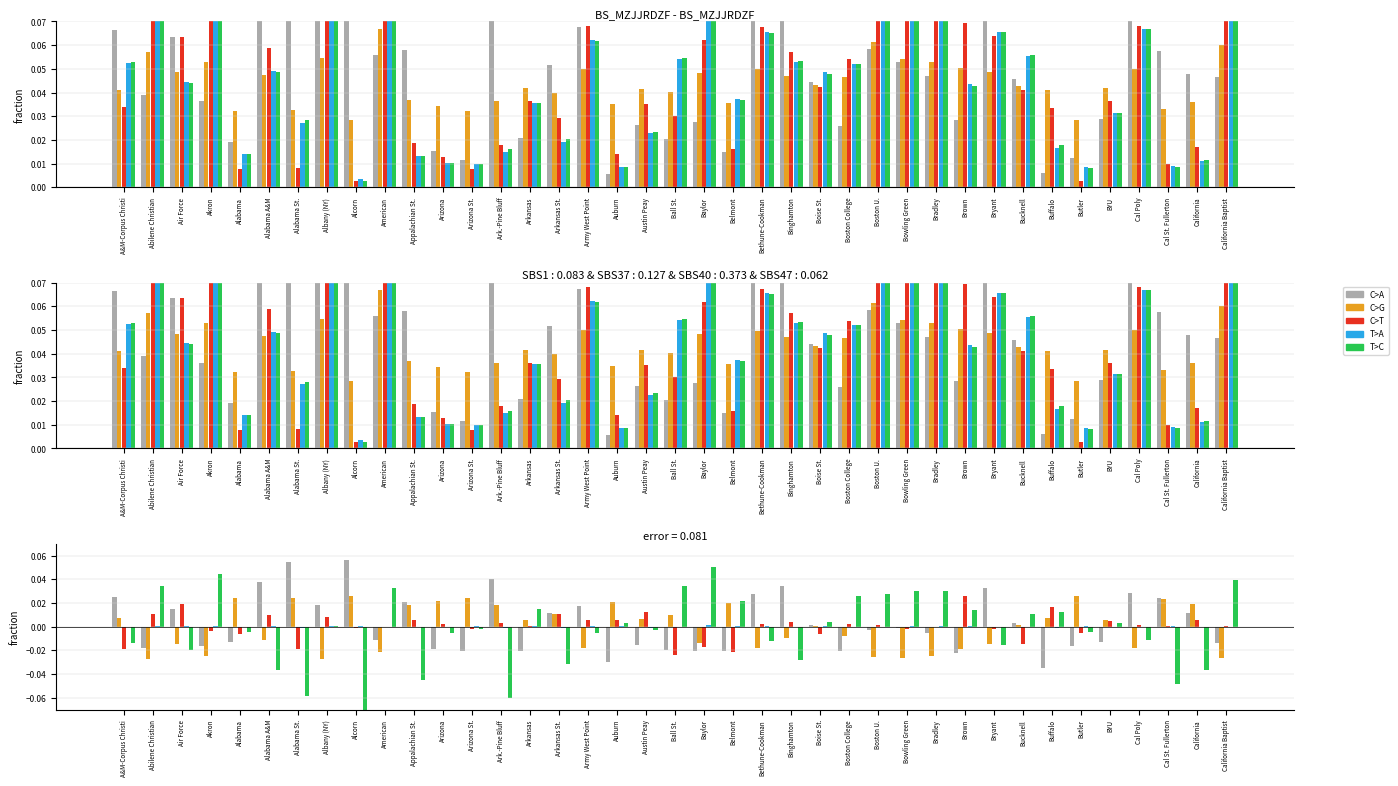

At which label is T>C closest to 0?

Albany (NY)